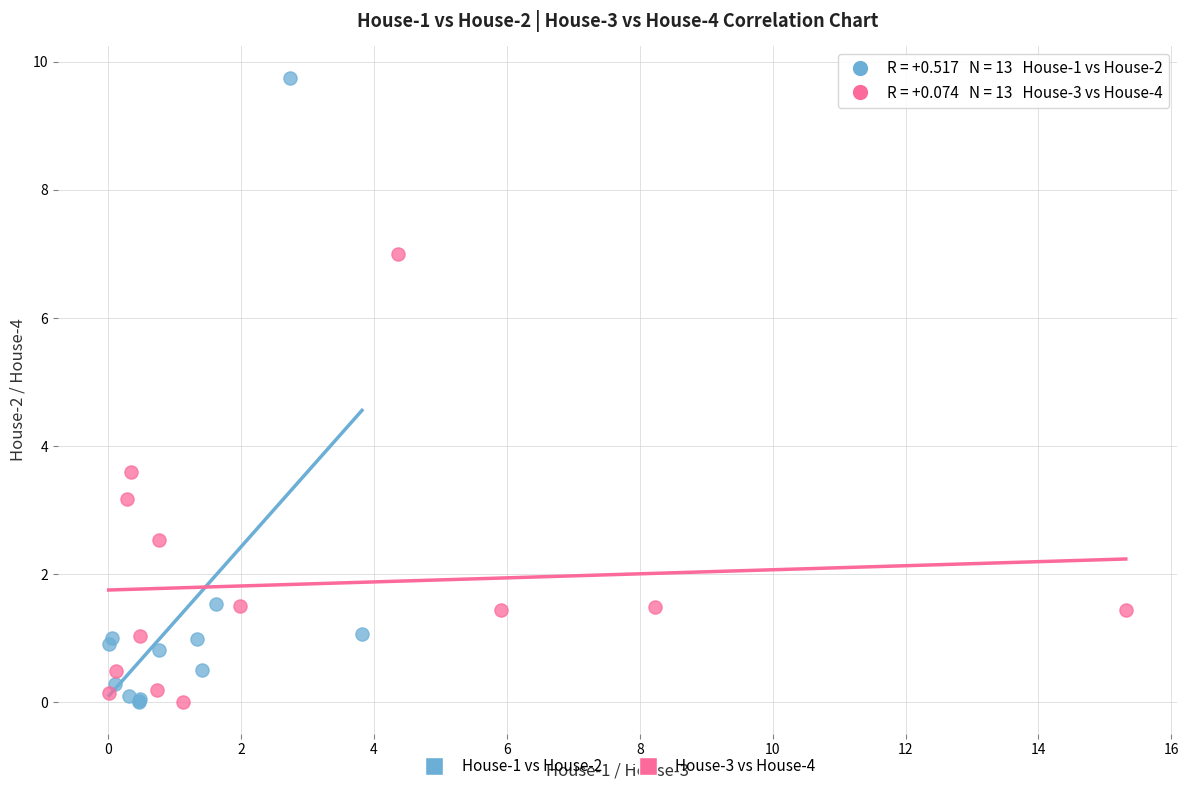

Which series has the largest Y range (max minus min)?

House-1 vs House-2